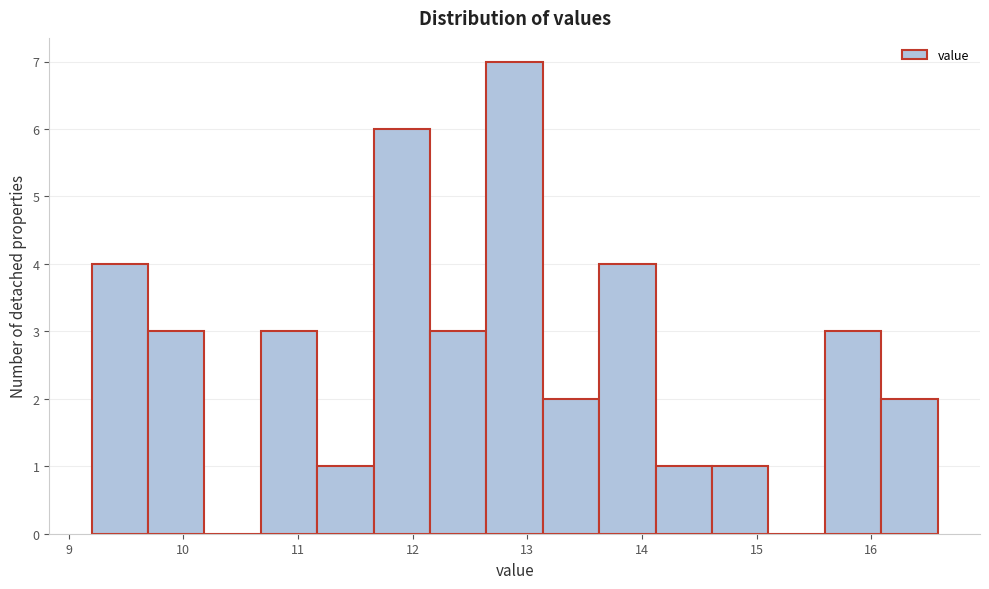

Over which range of the x-axis is the bar tallest?

12.6 to 13.1